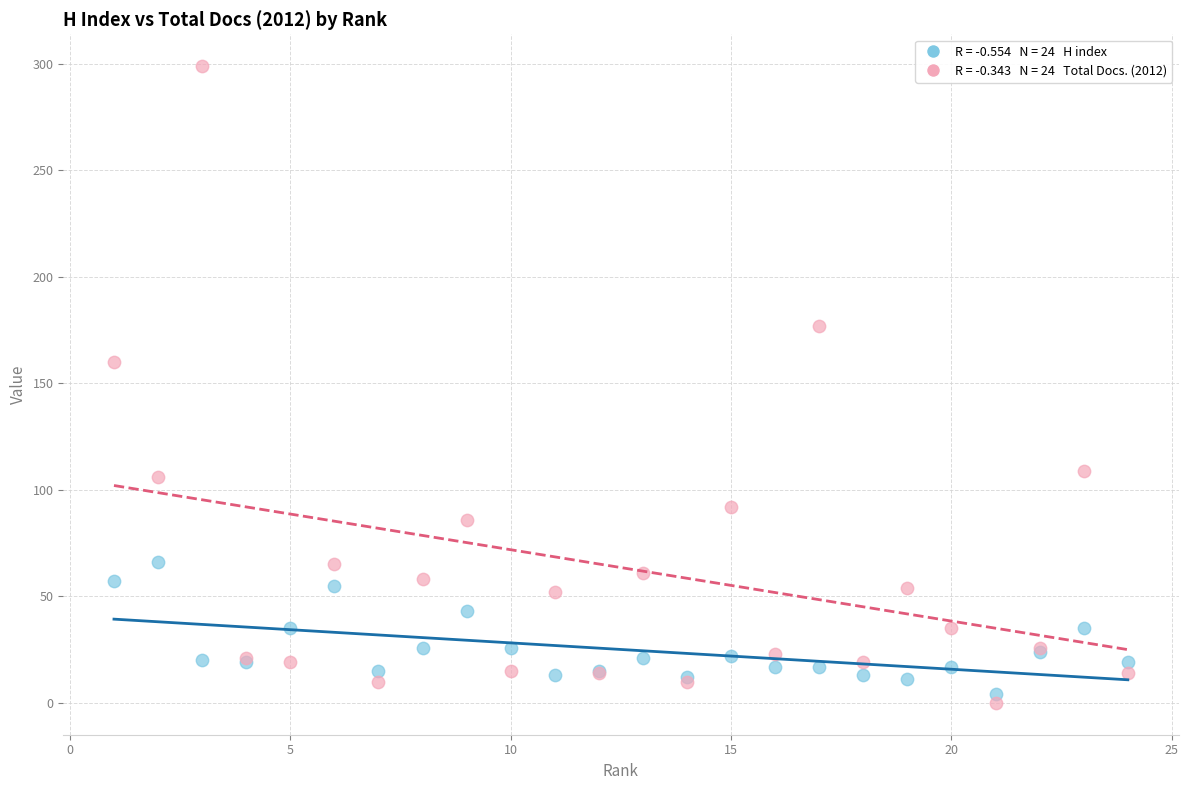

Across all series, what Y value is closest to 149?

160